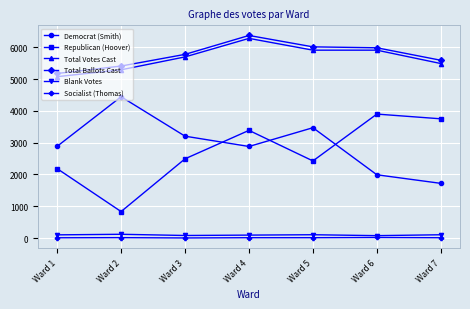

True or false: Democrat (Smith) and Total Ballots Cast cross at least once.

False